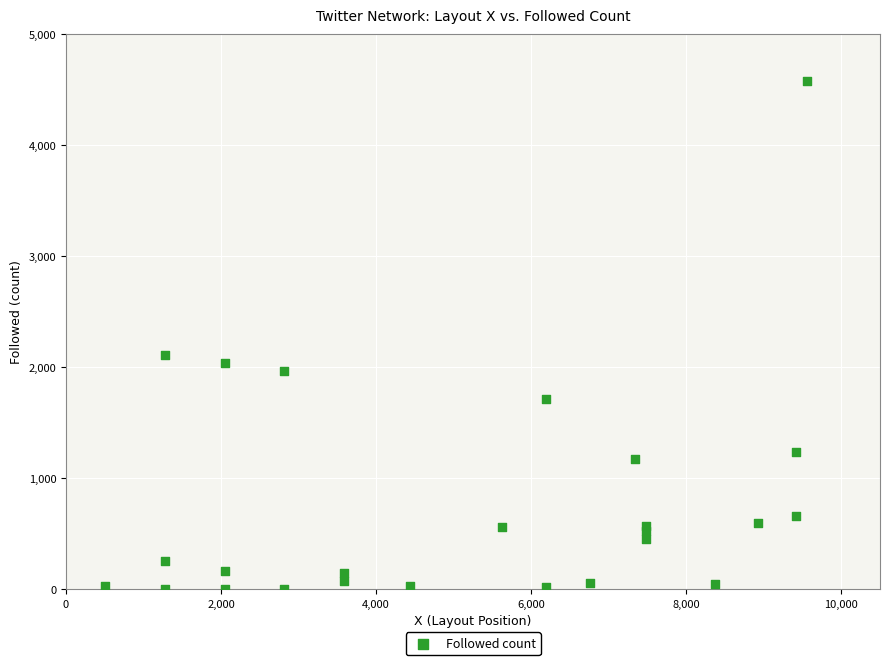

What Y value in the scatter plot is closest to 2286?

2104